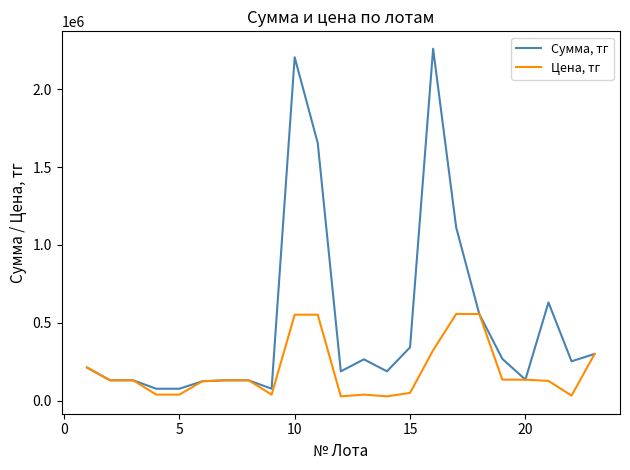

What is the sum of all Сумма, тг values?

11432925.0